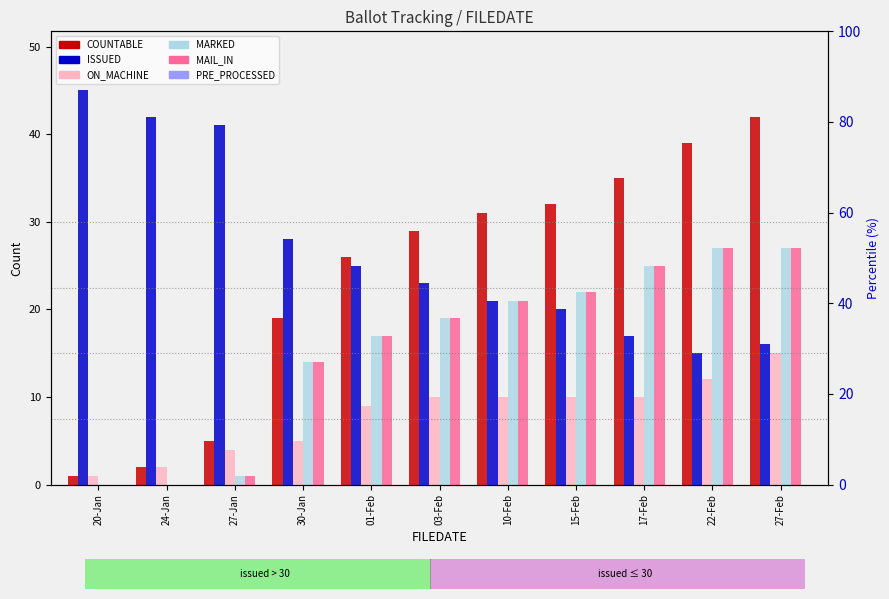

What is the label of the 3rd bar from the left?

27-Jan